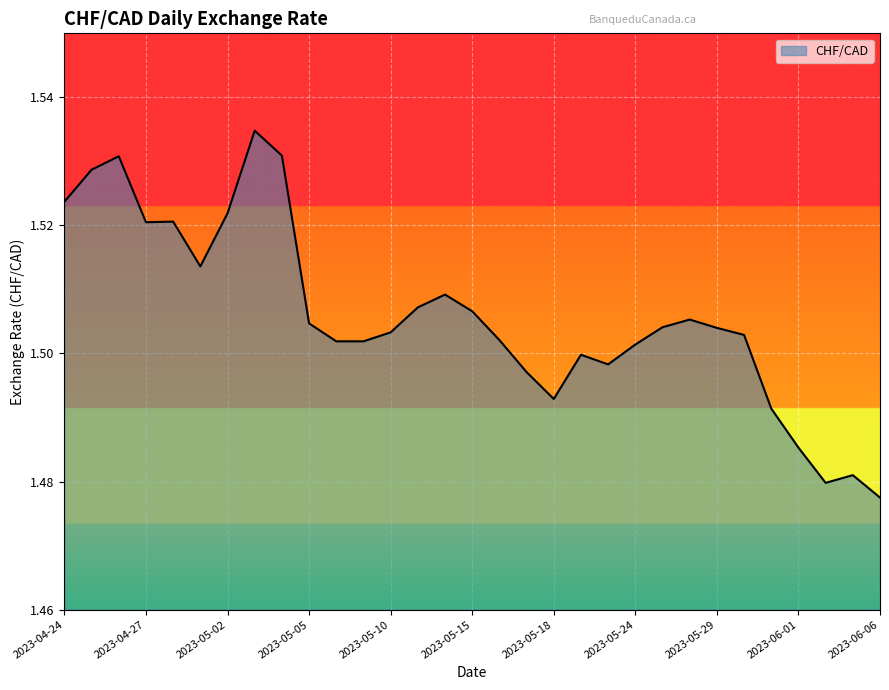

List the labels in order of value, smallest first.

2023-06-06, 2023-06-02, 2023-06-05, 2023-06-01, 2023-05-31, 2023-05-18, 2023-05-17, 2023-05-23, 2023-05-19, 2023-05-24, 2023-05-08, 2023-05-09, 2023-05-16, 2023-05-30, 2023-05-10, 2023-05-29, 2023-05-25, 2023-05-05, 2023-05-26, 2023-05-15, 2023-05-11, 2023-05-12, 2023-05-01, 2023-04-27, 2023-04-28, 2023-05-02, 2023-04-24, 2023-04-25, 2023-04-26, 2023-05-04, 2023-05-03